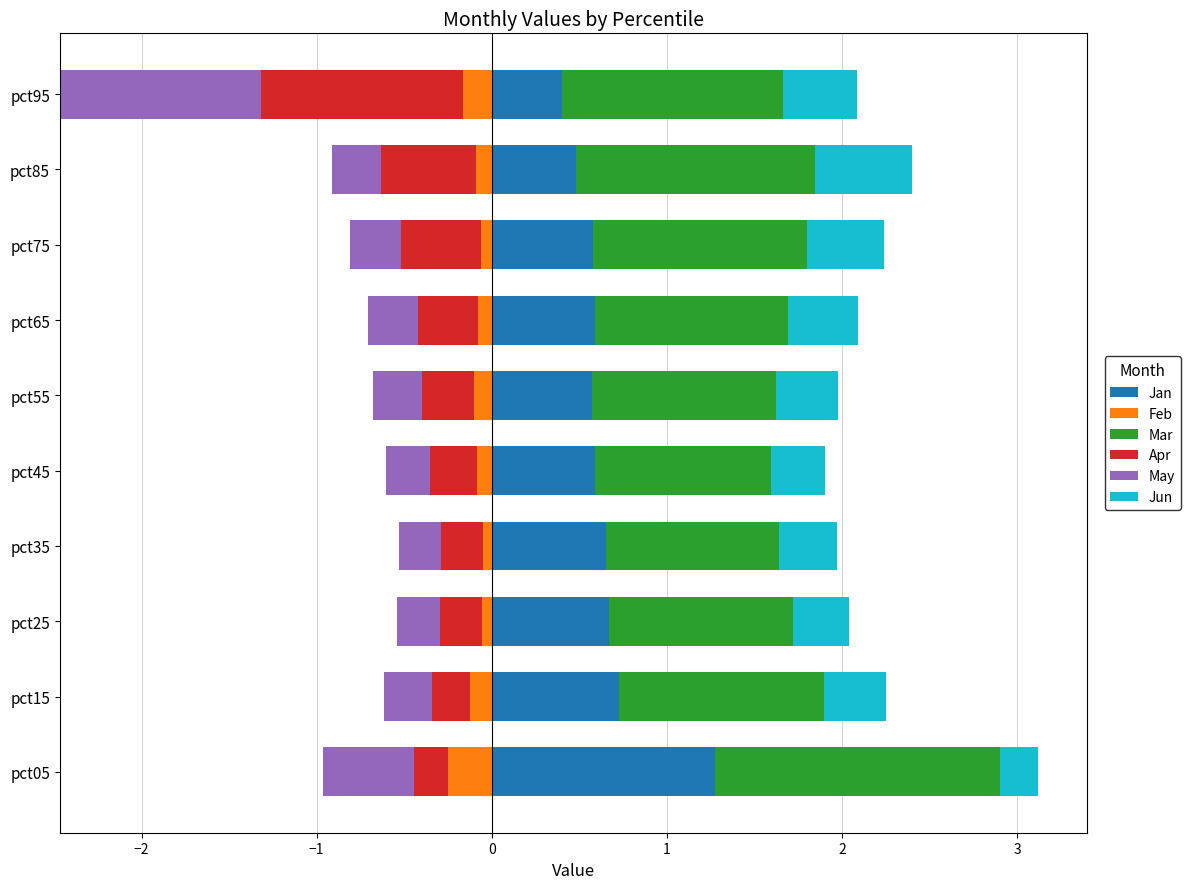

The Jan series shows 0.8 at pct85. True or false?

False